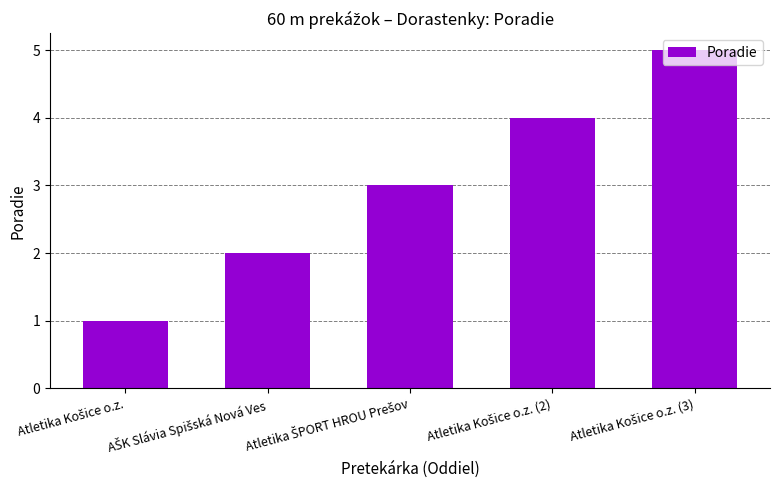

What is the average value?

3